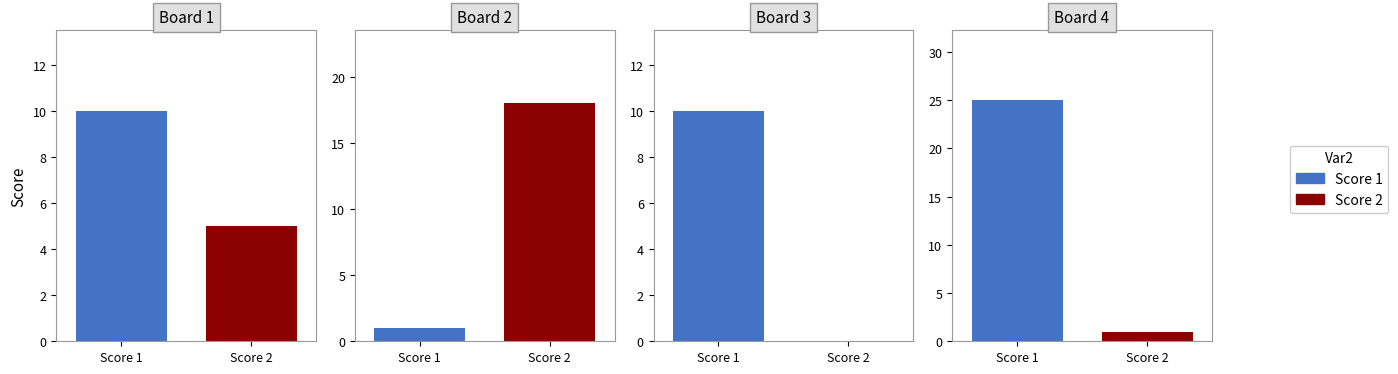

Which series has the largest range (max minus min)?

Score 1